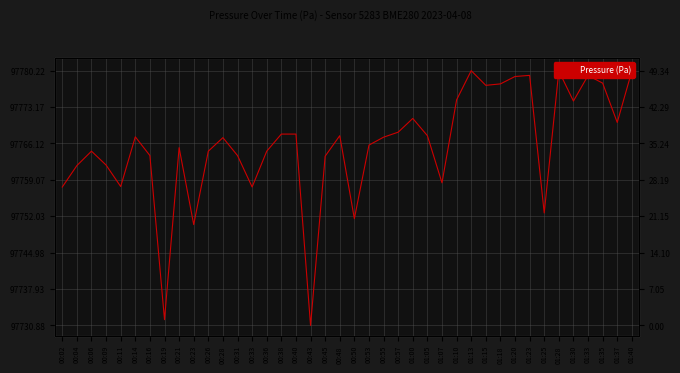

At which category does the chart reach its minimum across all series?

00:43